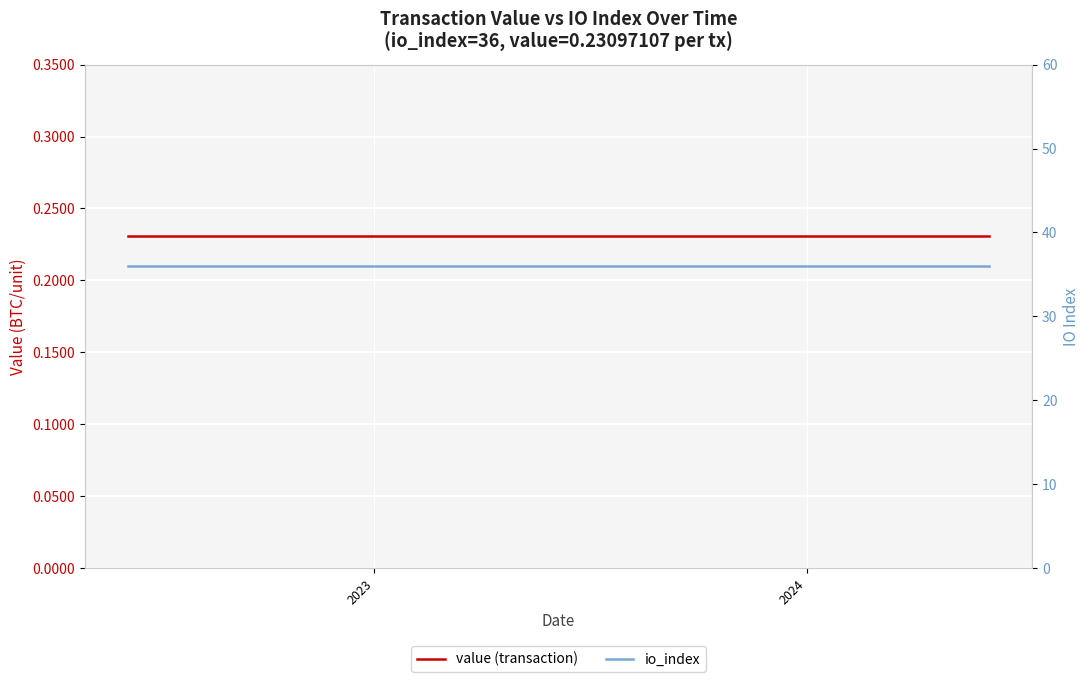

What is the lowest value of the value (transaction) series?

0.2